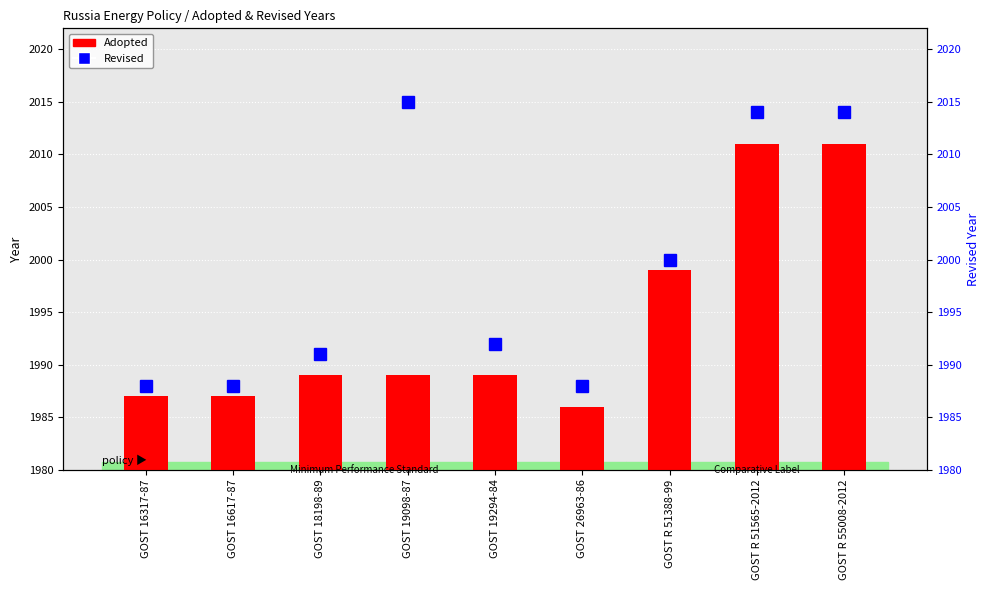

How many data points in Revised are less than 1992?

4